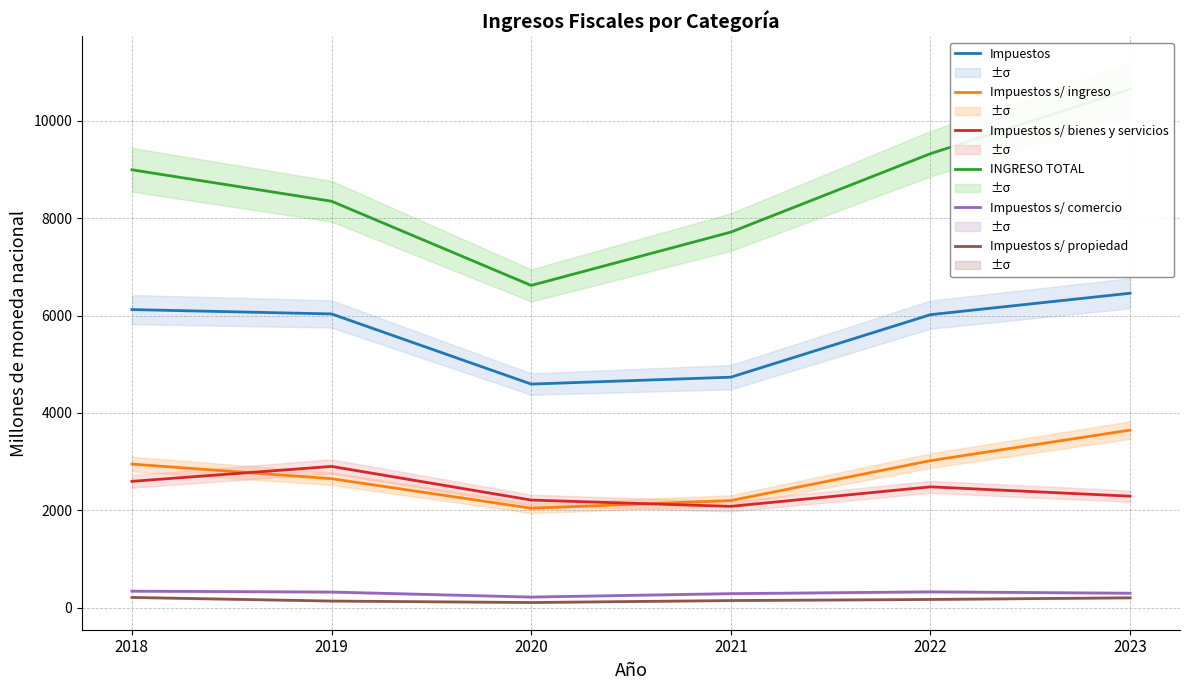

Which series has the widest spread of values?

INGRESO TOTAL